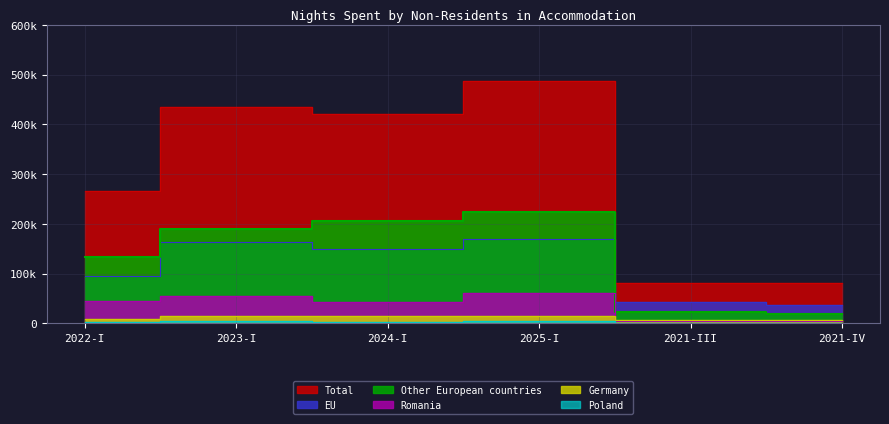

At which category does EU reach its first local valley?

2024-I